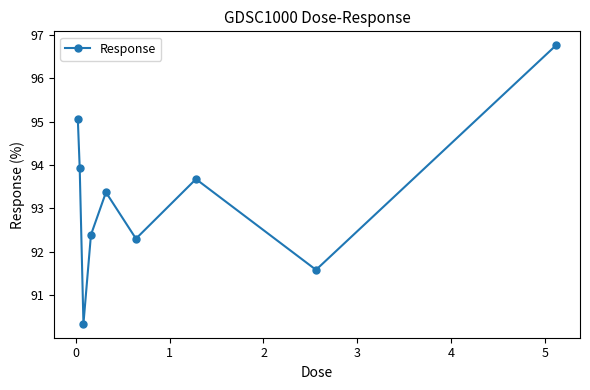

Reading left to right, extract all data points from this chart.

95.1	93.9	90.3	92.4	93.4	92.3	93.7	91.6	96.8